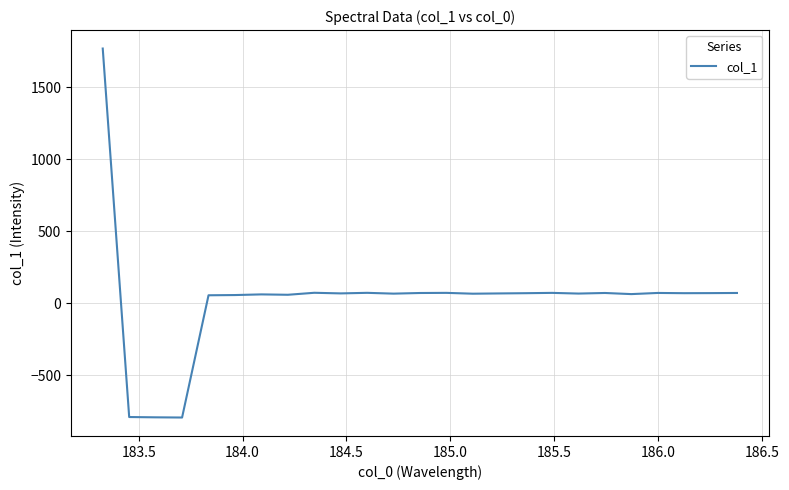

What is the smallest value displayed?

-794.6